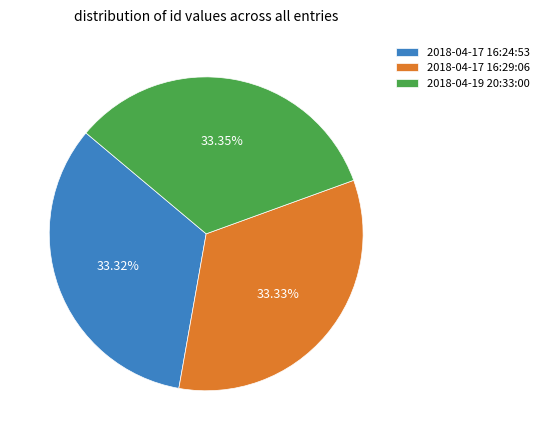

To the nearest percent, what portion does 2018-04-19 20:33:00 represent?

33%